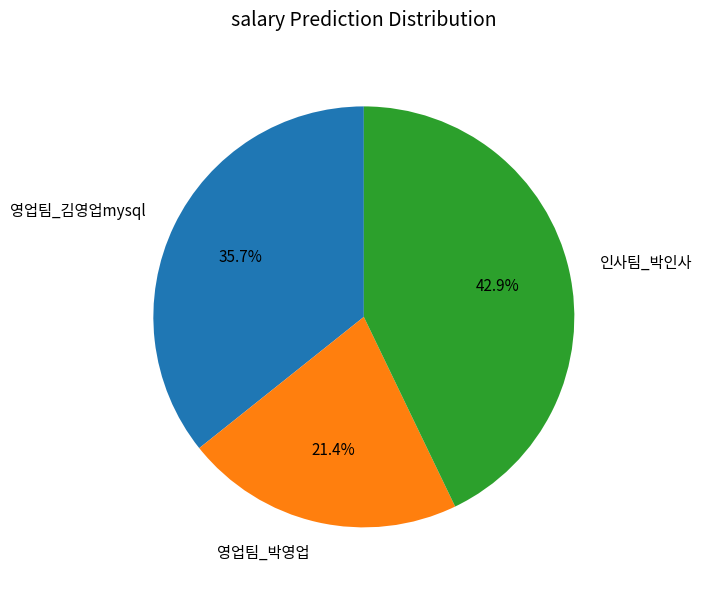

Rank the categories by value from highest to lowest.

인사팀_박인사, 영업팀_김영업mysql, 영업팀_박영업